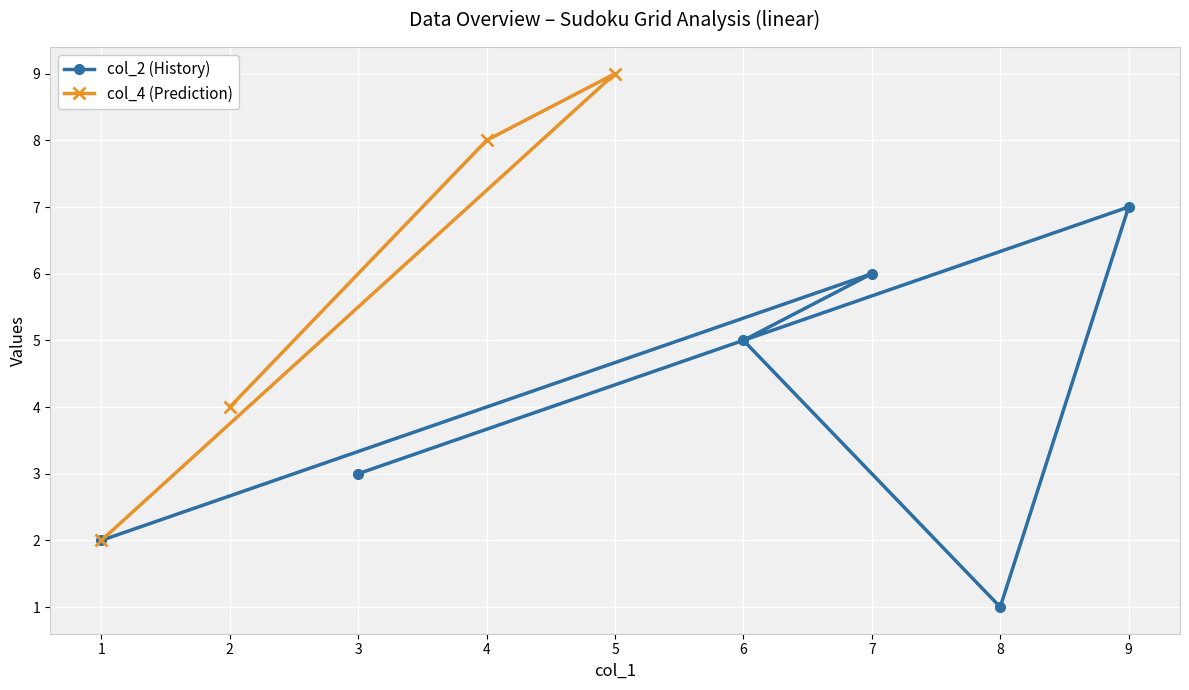

The col_2 (History) series shows 2 at 1. True or false?

True